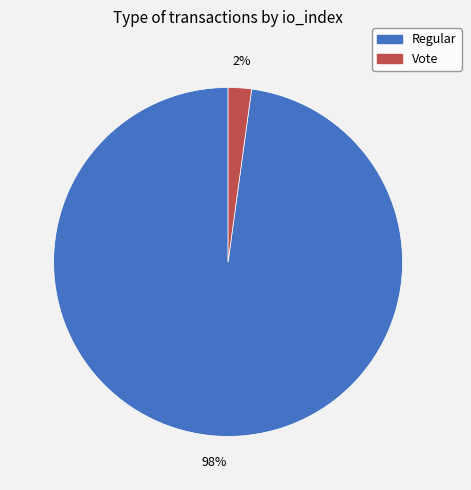

What percentage is the Regular slice, to the nearest percent?

98%